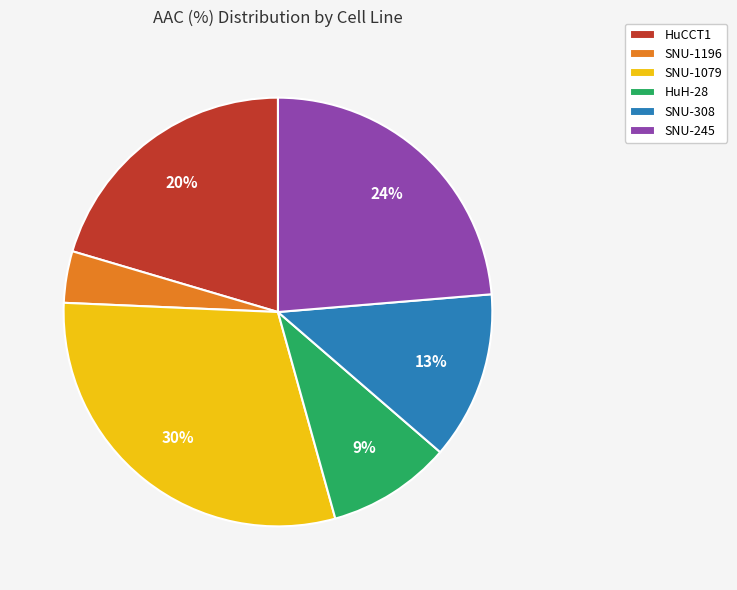

Between SNU-1196 and SNU-1079, which is larger?

SNU-1079